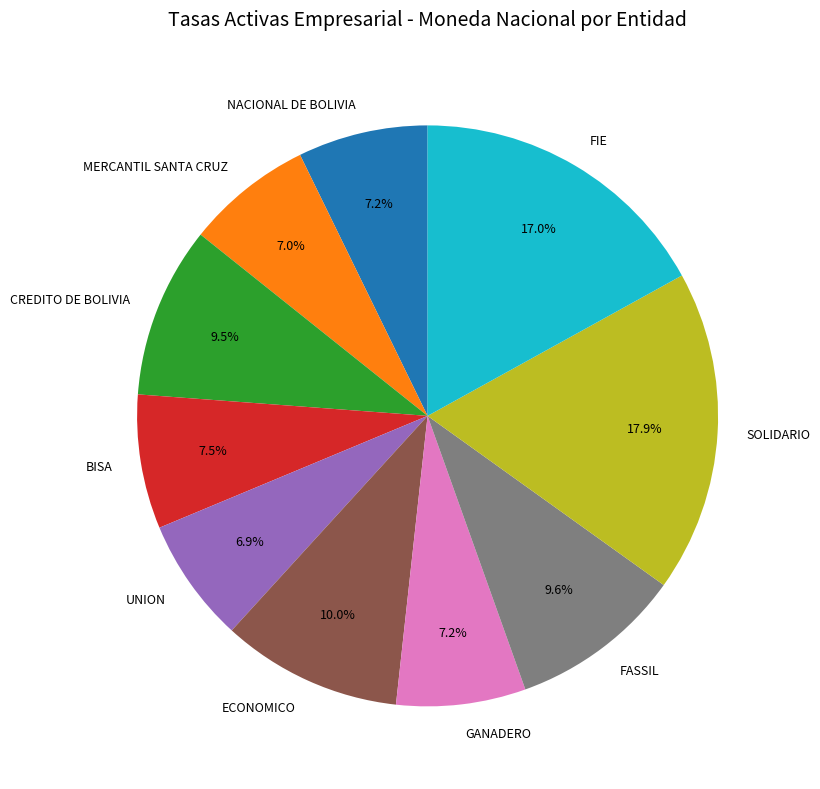

Is it true that BISA is 19% of the pie?

False